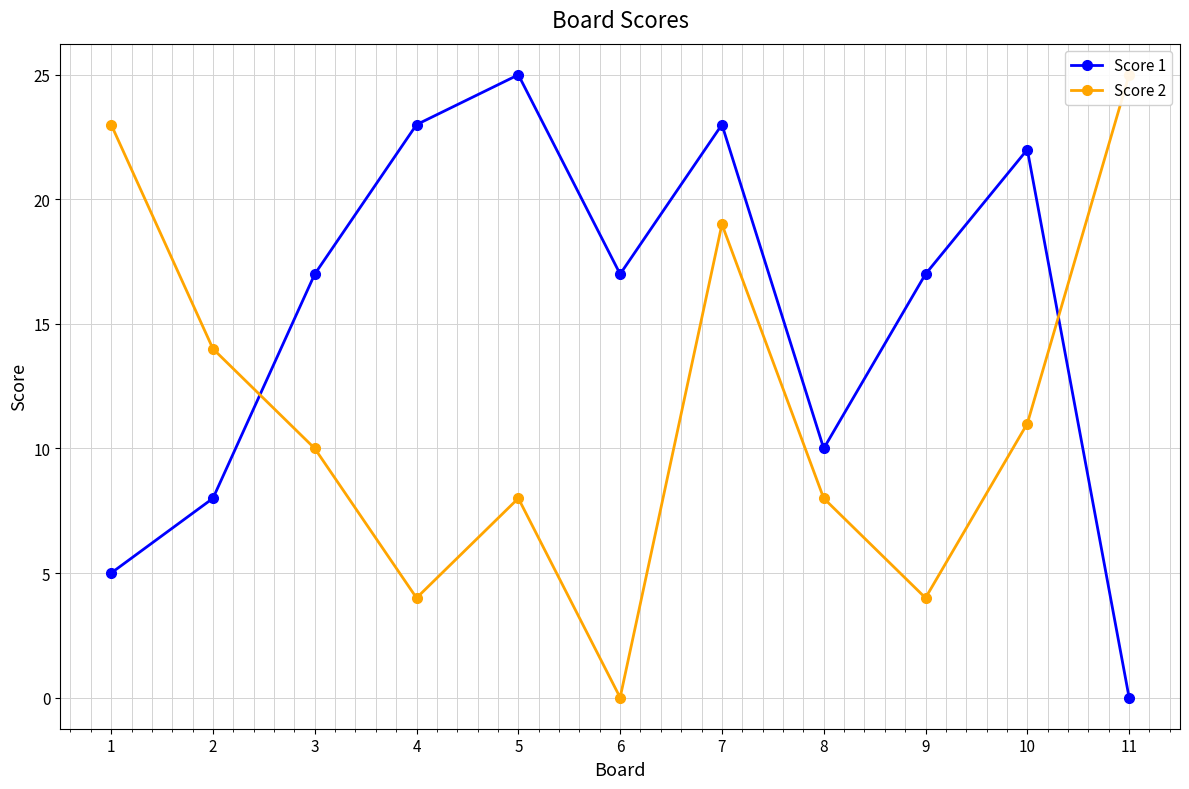

List the series in order of their peak value, highest first.

Score 1, Score 2